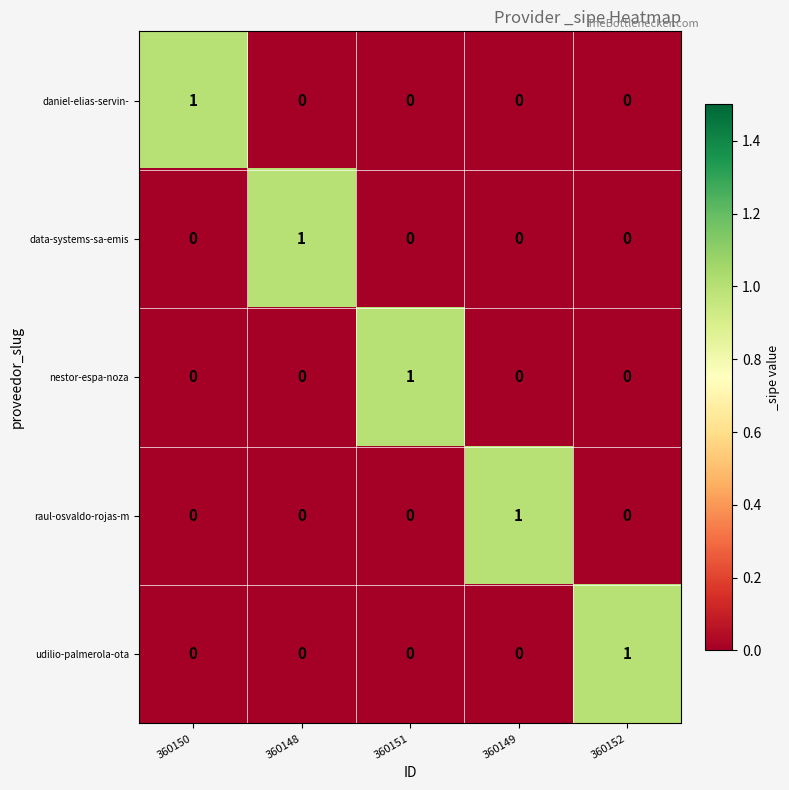

Is the value of udilio-palmerola-ota at 360151 greater than the value of data-systems-sa-emis at 360148?

No